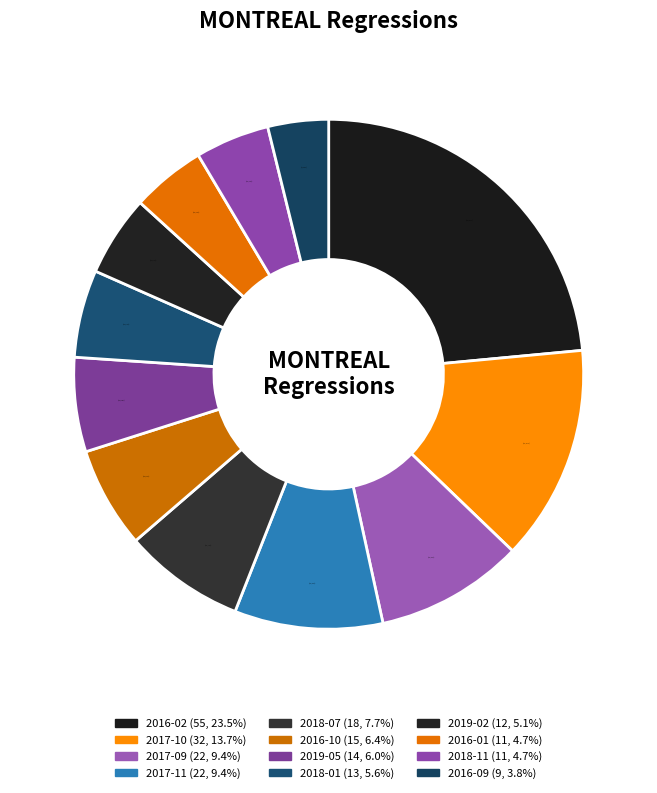

Which category has the biggest portion of the pie?

2016-02